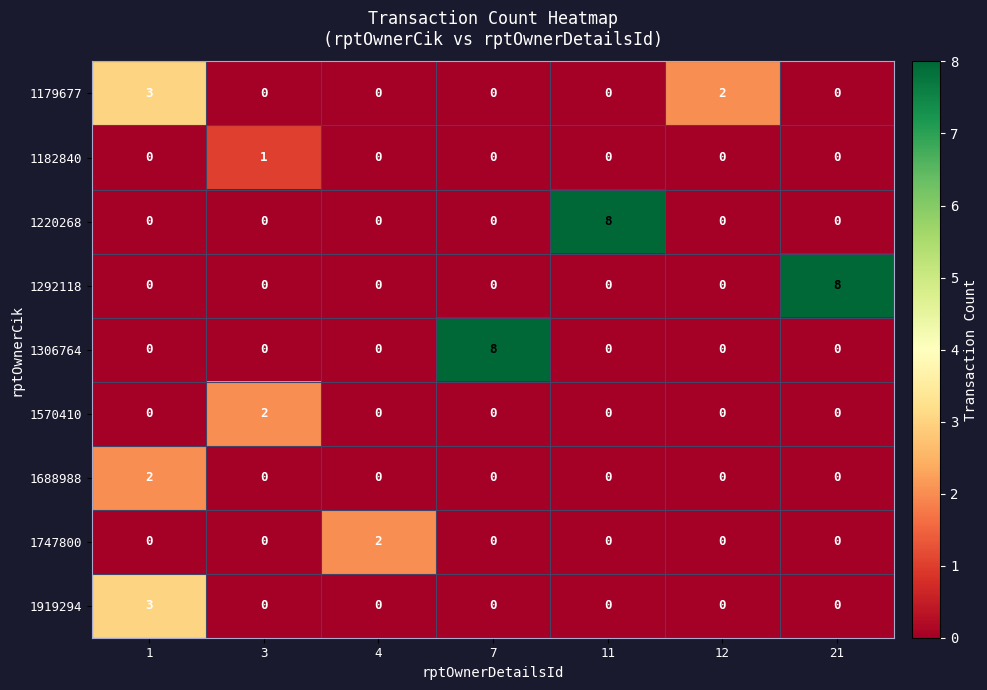

Is it true that 1179677 equals 0 at 3?

True